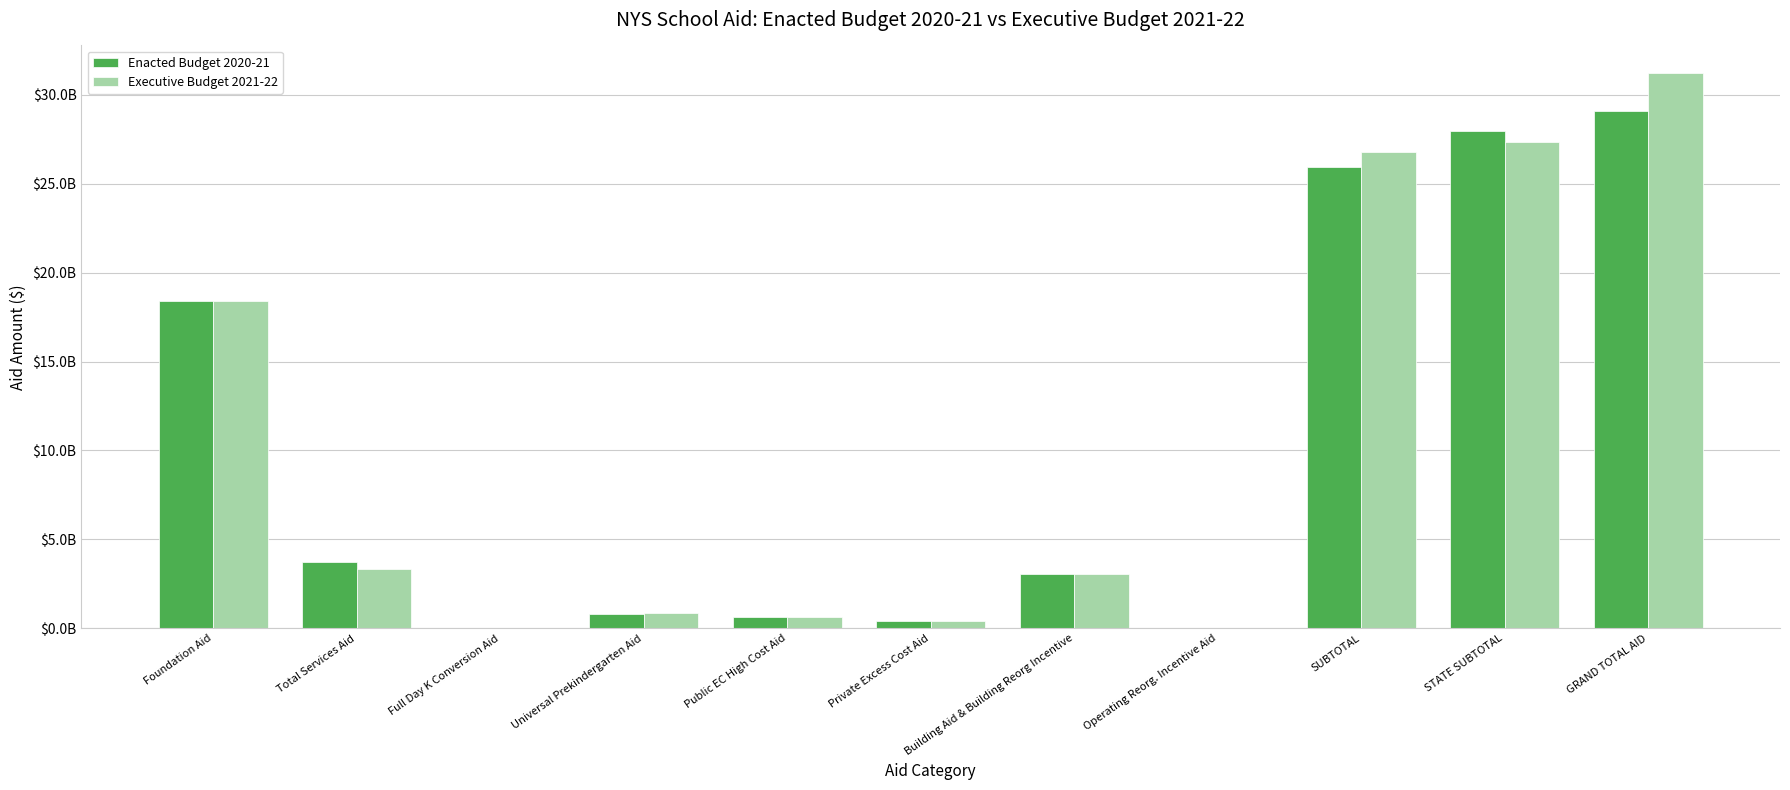

What are all the series names shown in the legend?

Enacted Budget 2020-21, Executive Budget 2021-22